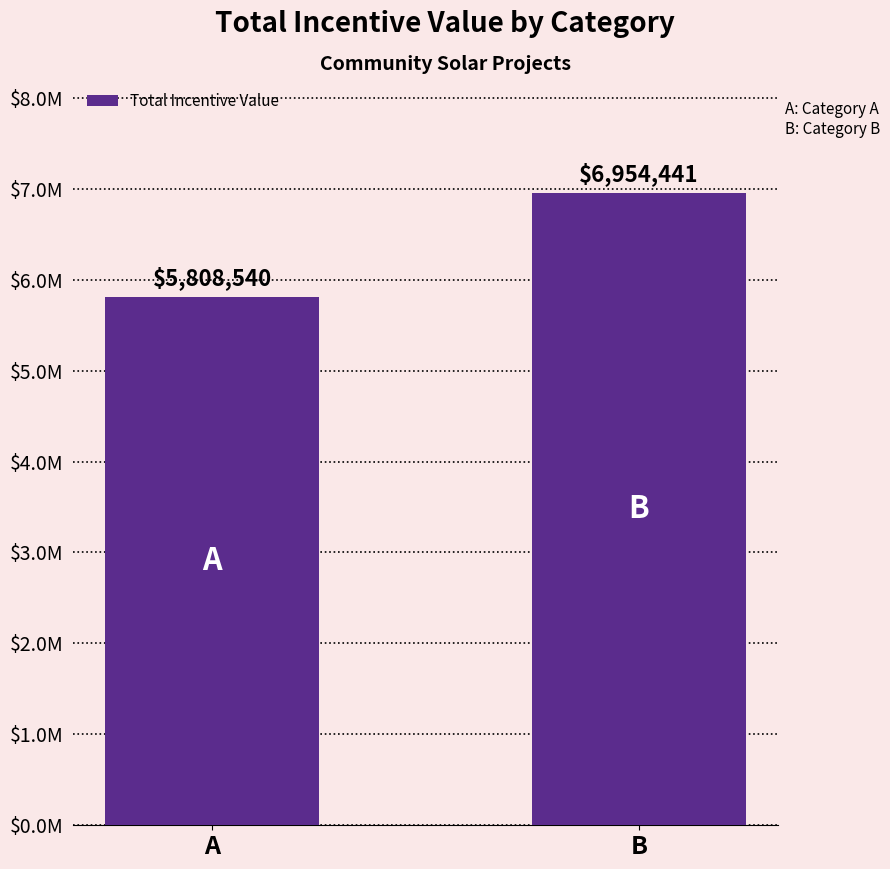

Rank the categories by value from lowest to highest.

A, B